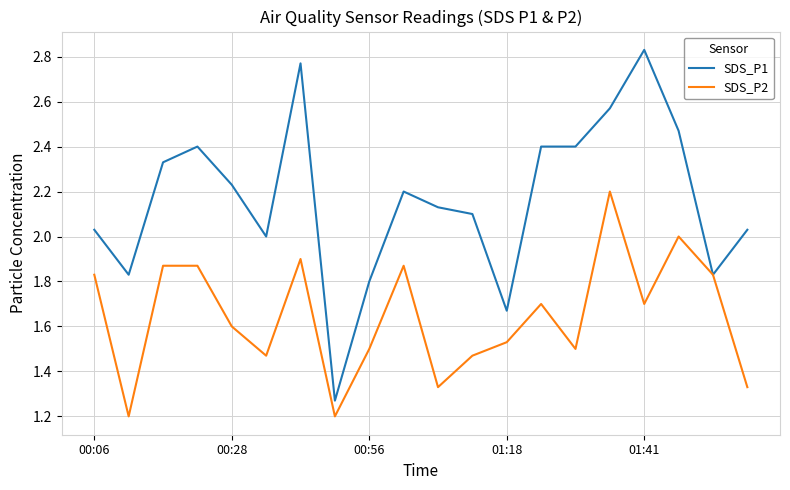

List the series in order of their overall mean, lowest first.

SDS_P2, SDS_P1